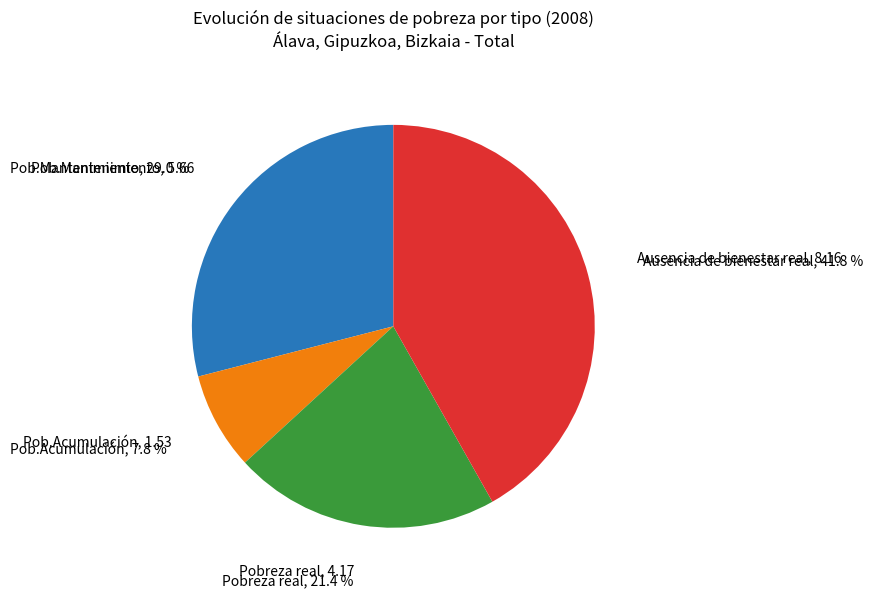

How many slices are in this pie chart?

4